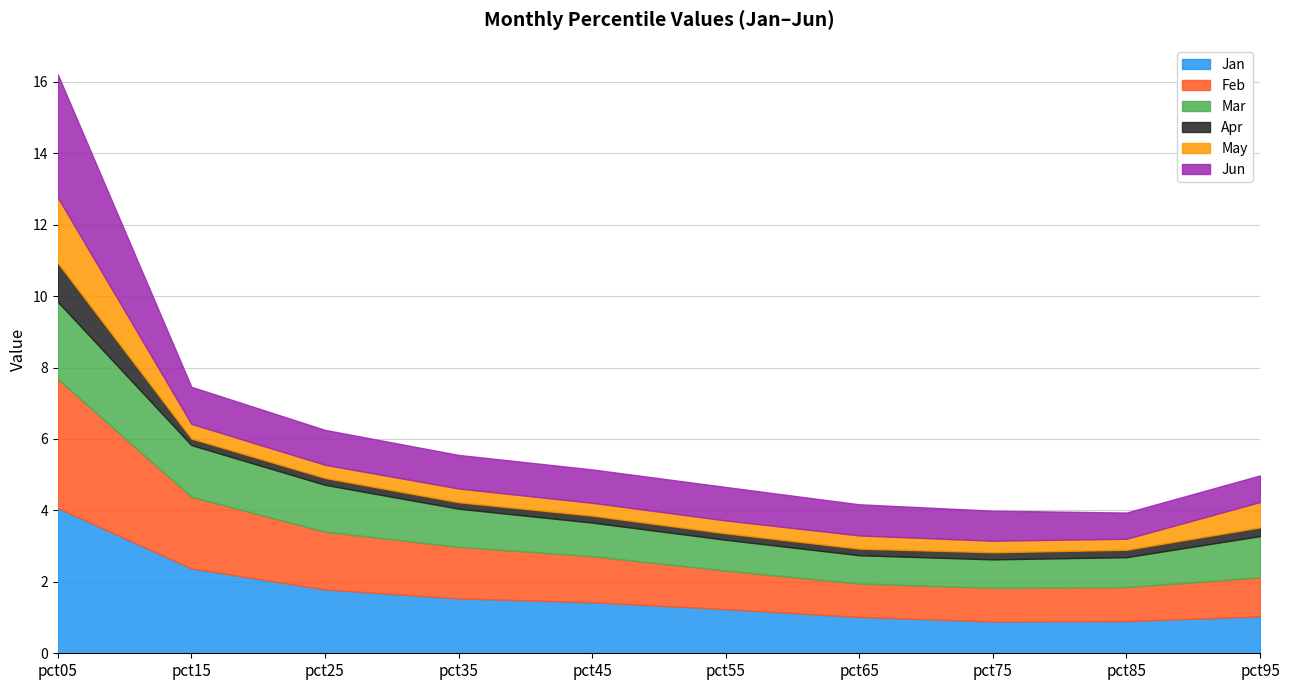

At which label does Mar first exceed 1?

pct05